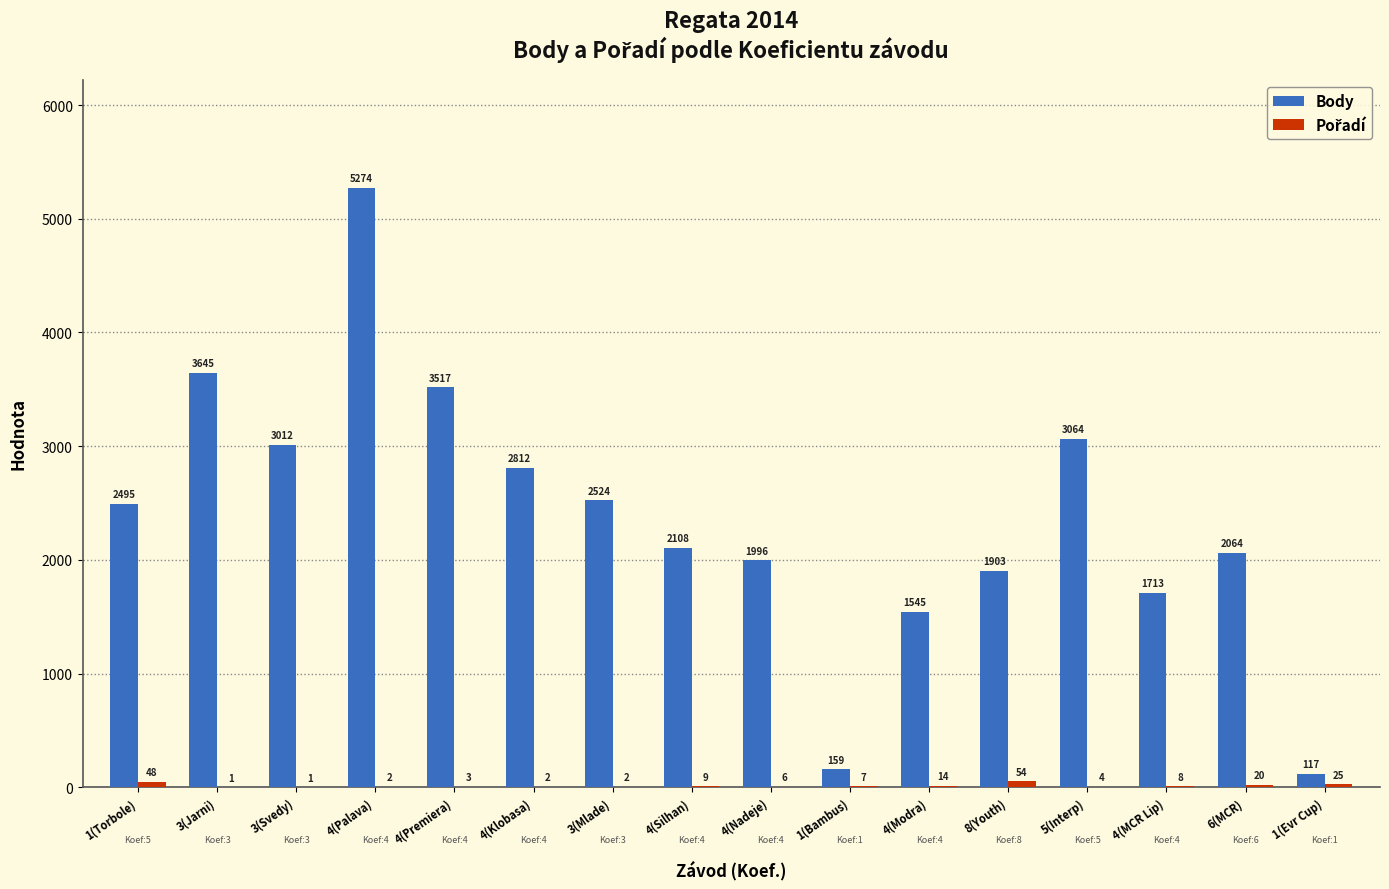

The Body series shows 407 at 4(Modra). True or false?

False